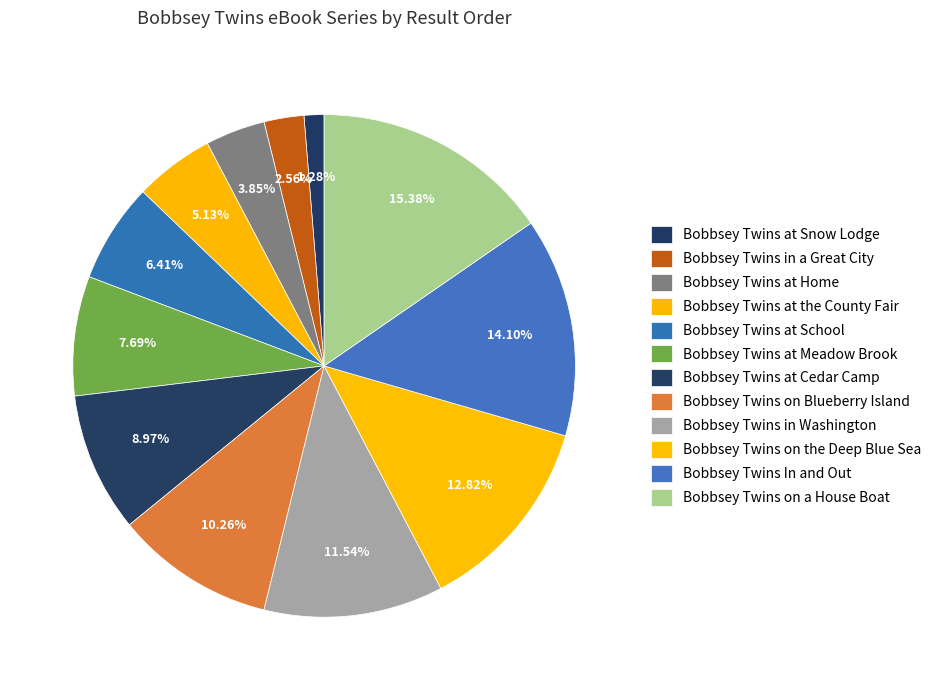

To the nearest percent, what portion does Bobbsey Twins at Home represent?

4%